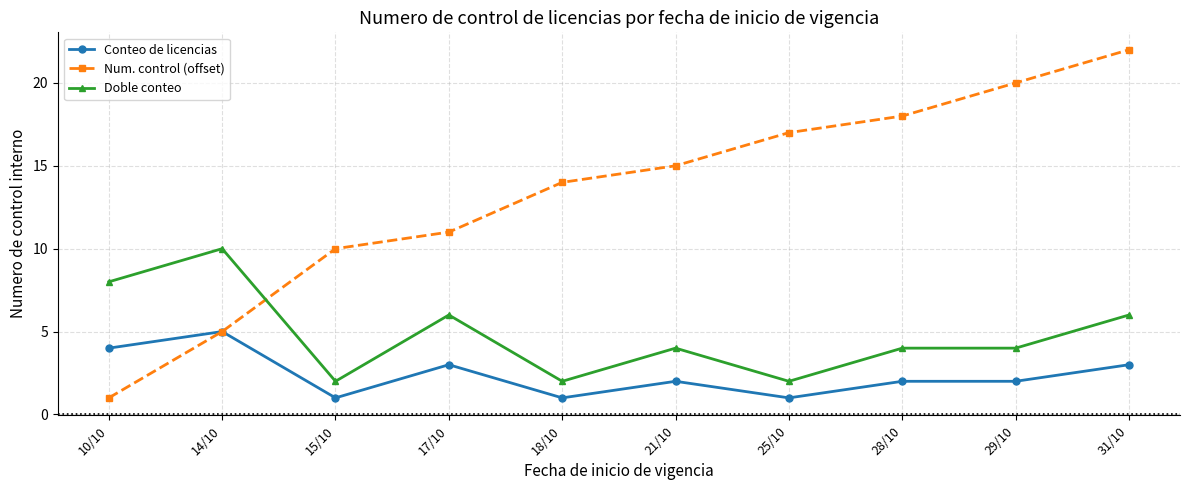

How many times do Num. control (offset) and Doble conteo cross each other?

1